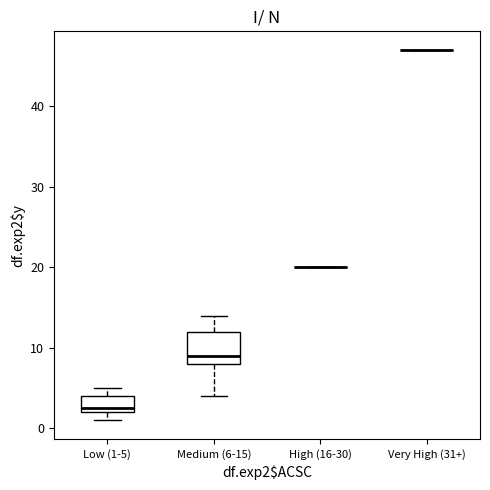

Reading left to right, read every box against the y-axis: the position of its median line, the range the box covers, and the ends of its whiskers. The values are not printed on the chart, so give them approximately, as read against the axis.

Low (1-5): median 3, box 2 to 4, whiskers 1 to 5
Medium (6-15): median 9, box 8 to 12, whiskers 4 to 14
High (16-30): box collapsed to a line at 20, whiskers 20 to 20
Very High (31+): box collapsed to a line at 47, whiskers 47 to 47